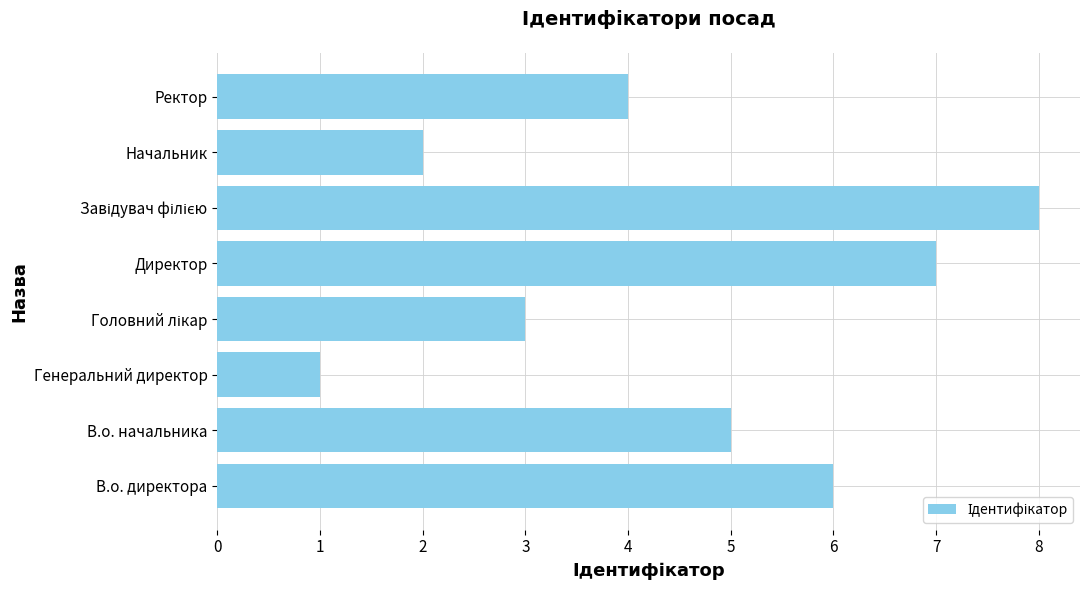

At which label is the value closest to 4?

Ректор